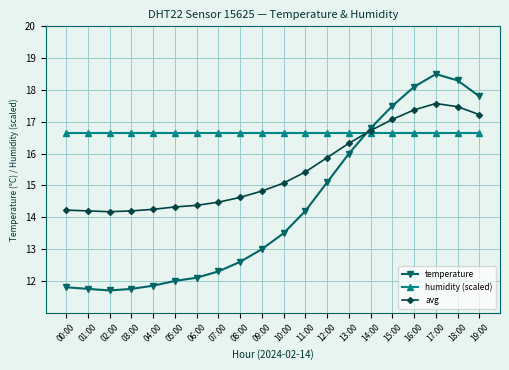

Which series has the widest spread of values?

temperature